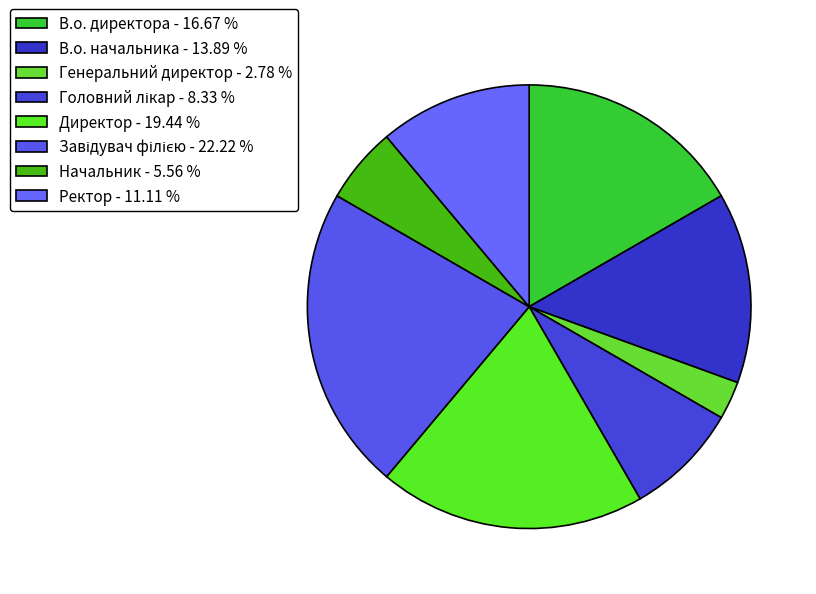

Which slice is the smallest?

Генеральний директор